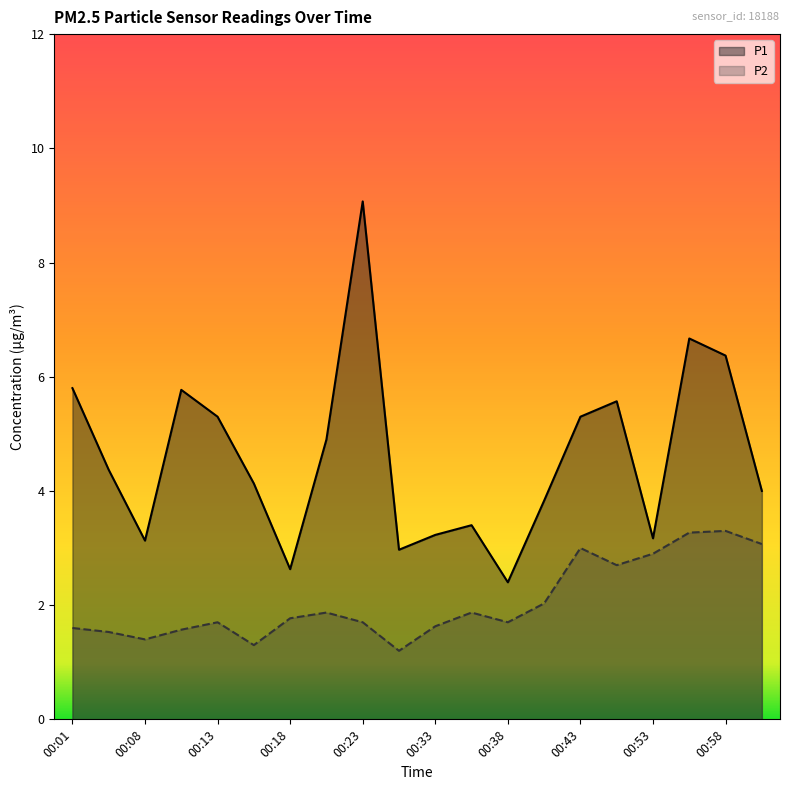

Reading right to left, list all the values displayed in this chart.

P1: 01:00=4.0	00:58=6.4	00:55=6.7	00:53=3.2	00:45=5.6	00:43=5.3	00:40=3.8	00:38=2.4	00:35=3.4	00:33=3.2	00:30=3.0	00:23=9.1	00:20=4.9	00:18=2.6	00:16=4.1	00:13=5.3	00:11=5.8	00:08=3.1	00:03=4.4	00:01=5.8
P2: 01:00=3.1	00:58=3.3	00:55=3.3	00:53=2.9	00:45=2.7	00:43=3.0	00:40=2.0	00:38=1.7	00:35=1.9	00:33=1.6	00:30=1.2	00:23=1.7	00:20=1.9	00:18=1.8	00:16=1.3	00:13=1.7	00:11=1.6	00:08=1.4	00:03=1.5	00:01=1.6